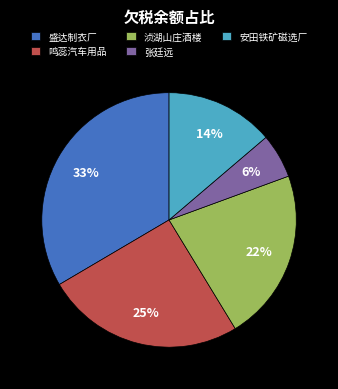

Combined, do 浈湖山庄酒楼 and 安田铁矿磁选厂 account for over 50%?

No